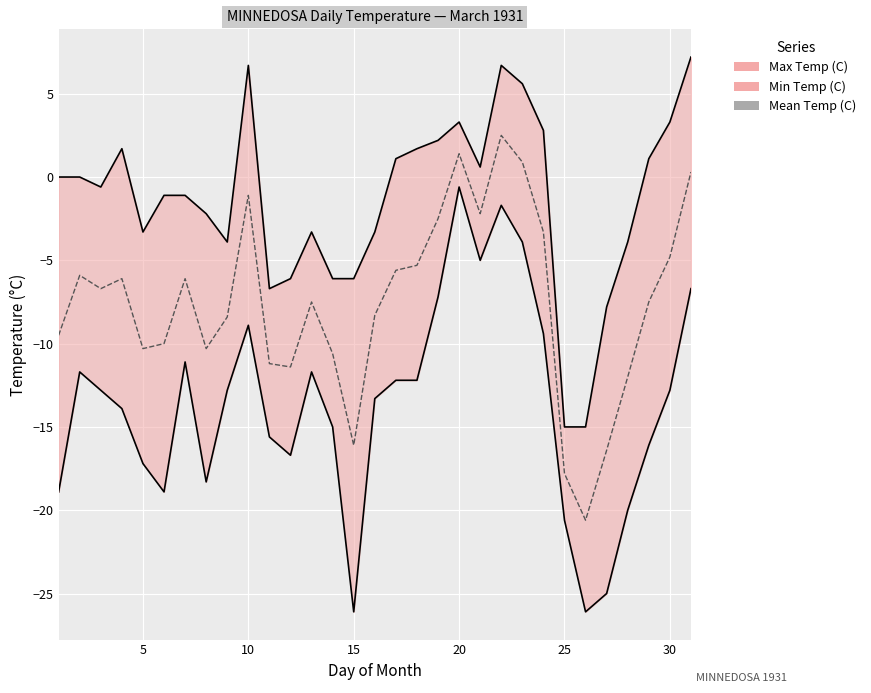

What is the difference between the Min Temp (C) values at 14 and 18?

2.8